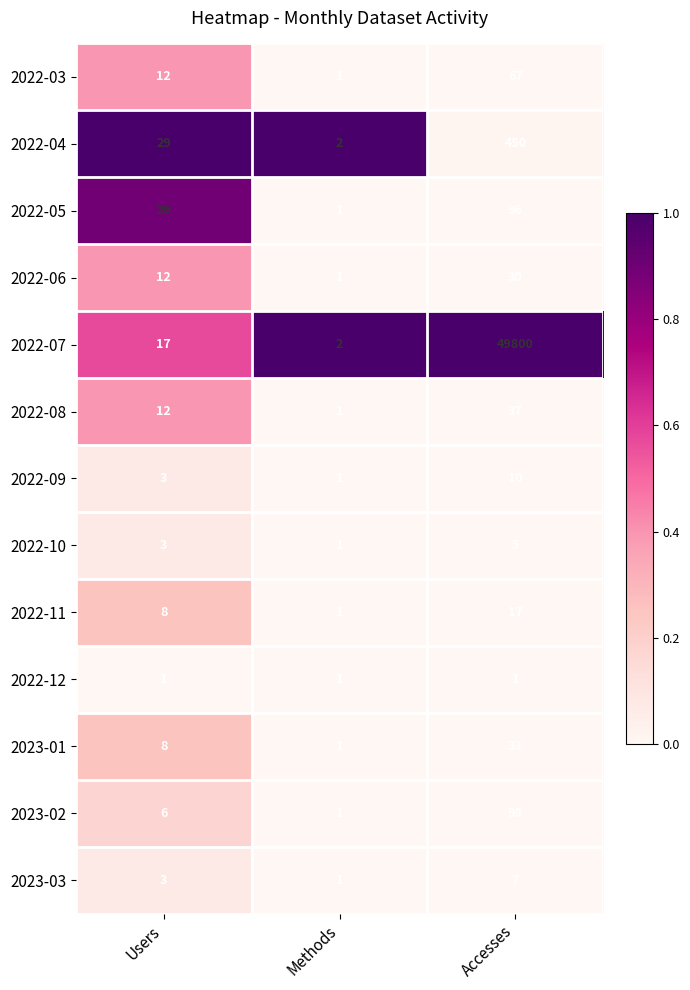

Where is 2022-05 nearest to the value 48?

Users